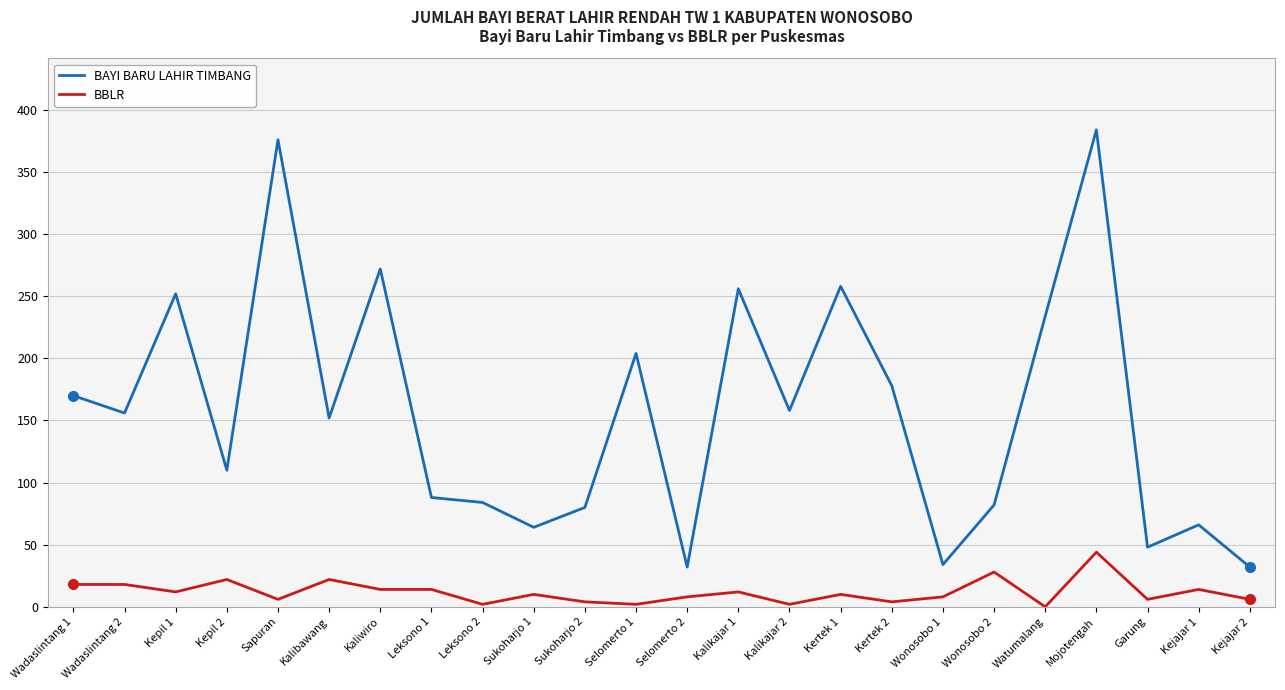

Which series has the largest total across all categories?

BAYI BARU LAHIR TIMBANG